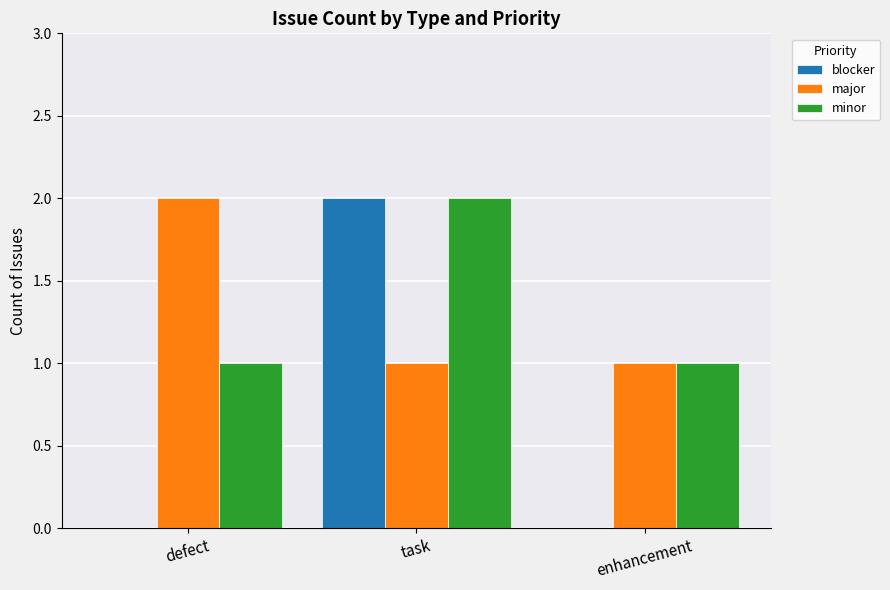

What is the total value across all series at enhancement?

2